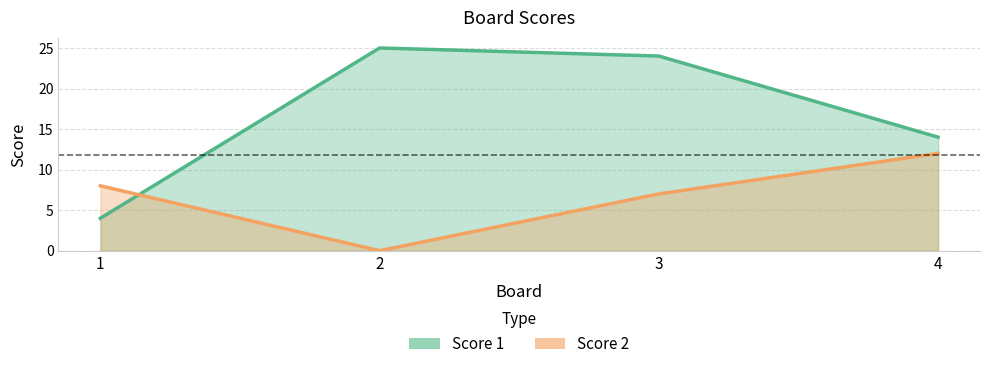

Read the Score 2 value at 1, to the nearest 10.

10